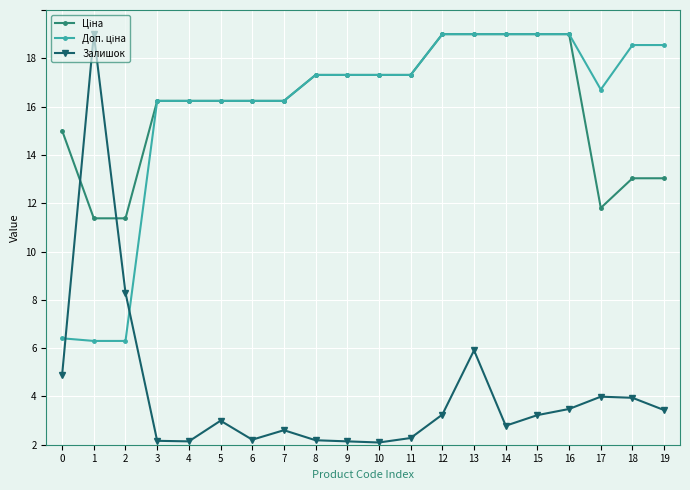

At which category is the sum across all series the highest?

13